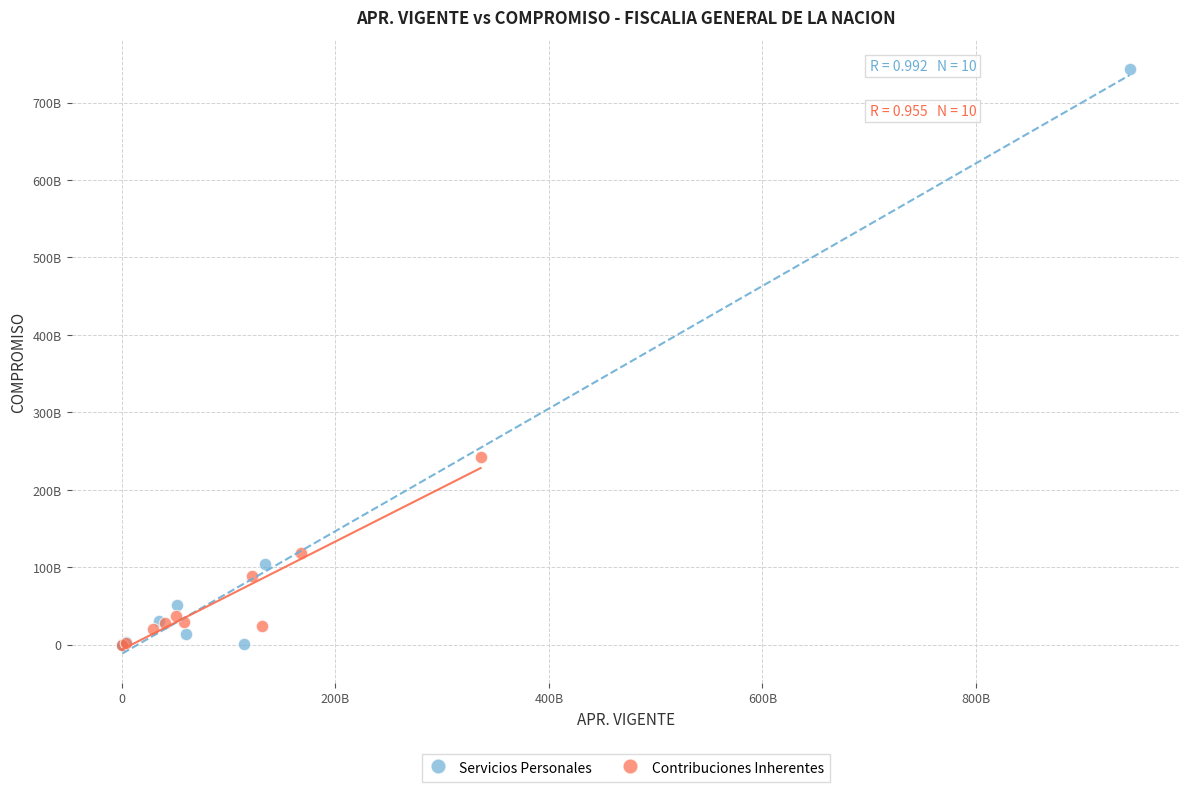

Which series has the widest spread of Y values?

Servicios Personales